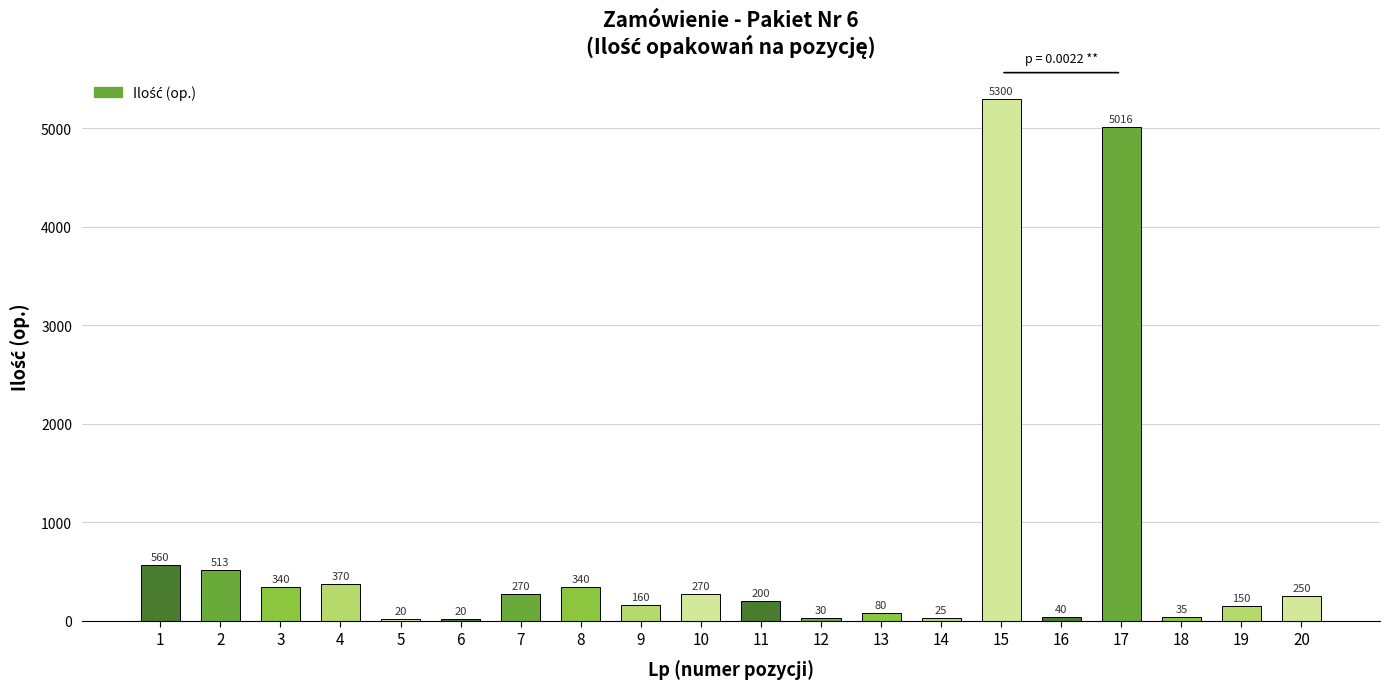

The chart shows a value of 30 at 12. True or false?

True